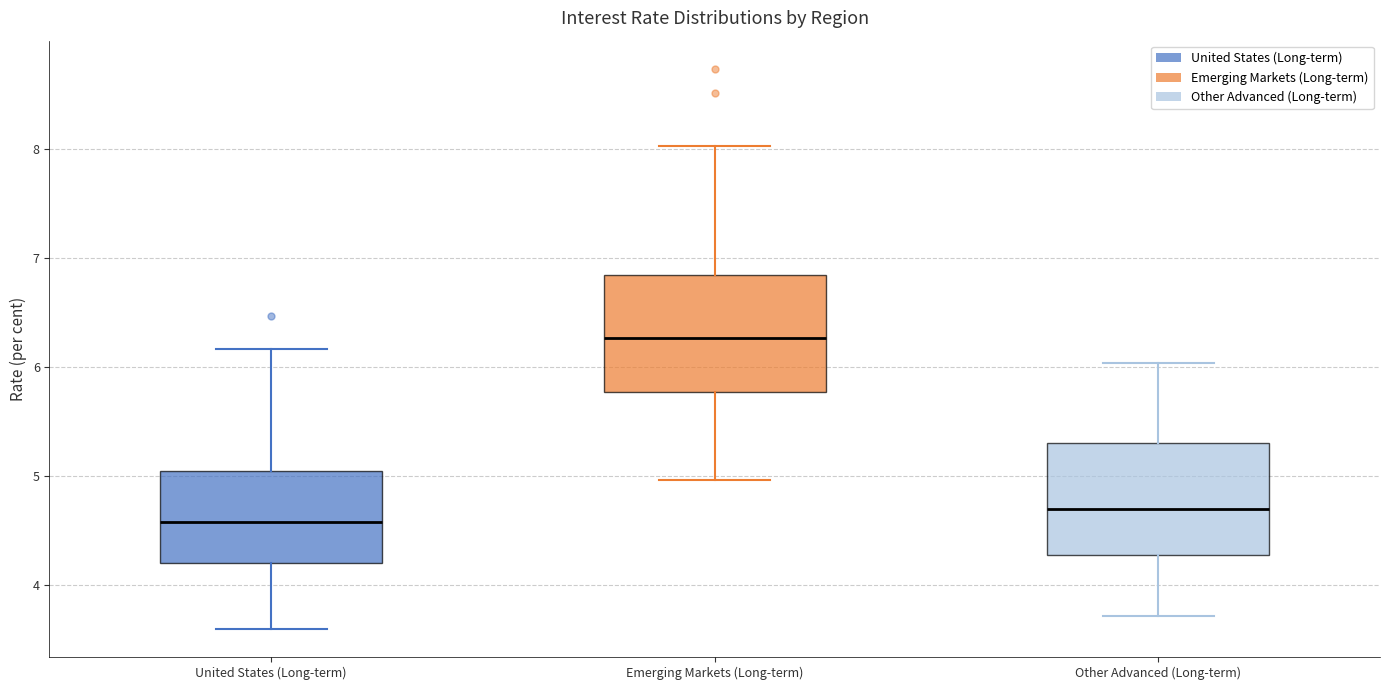

Which box's median line is the lowest?

United States (Long-term)